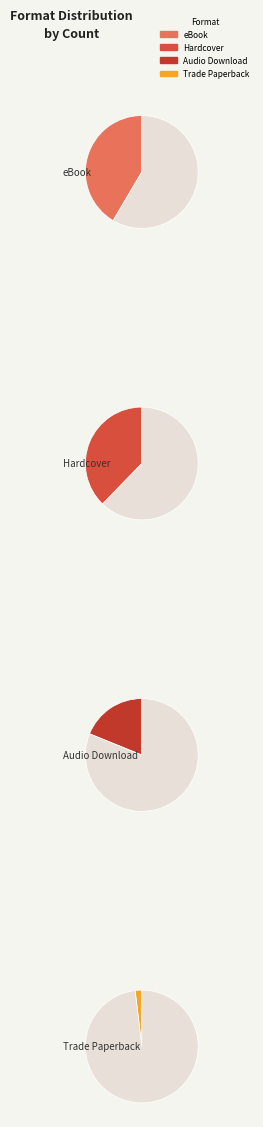

Does any single category account for the majority?

No